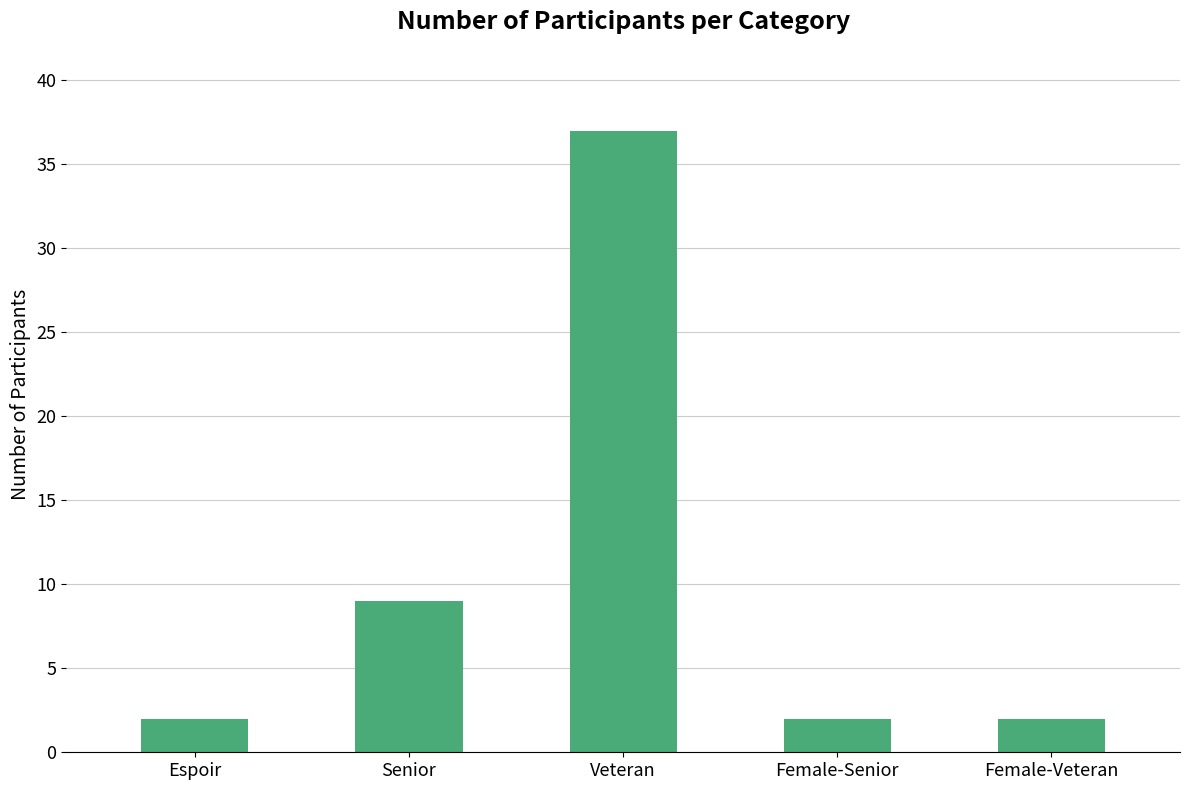

What position from the right is Veteran?

3